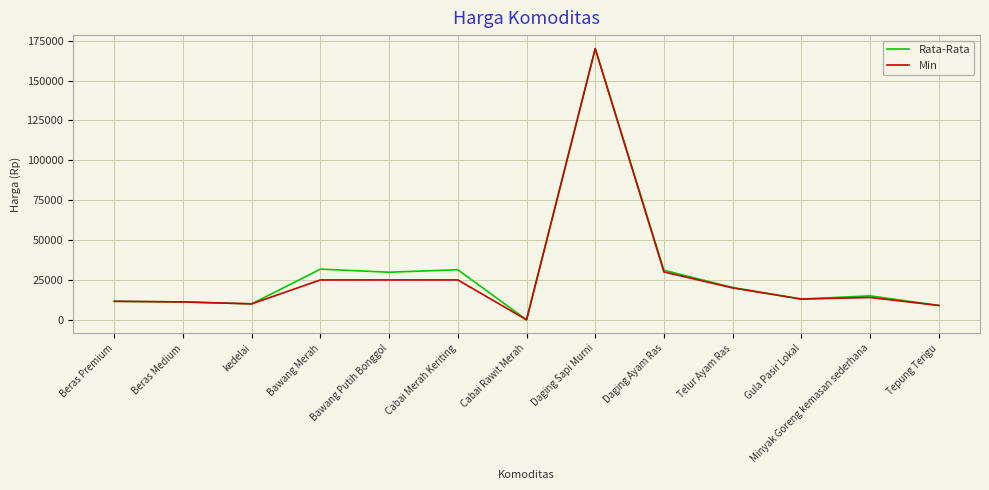

Between Bawang Merah and Tepung Terigu, which series saw the biggest shift?

Rata-Rata